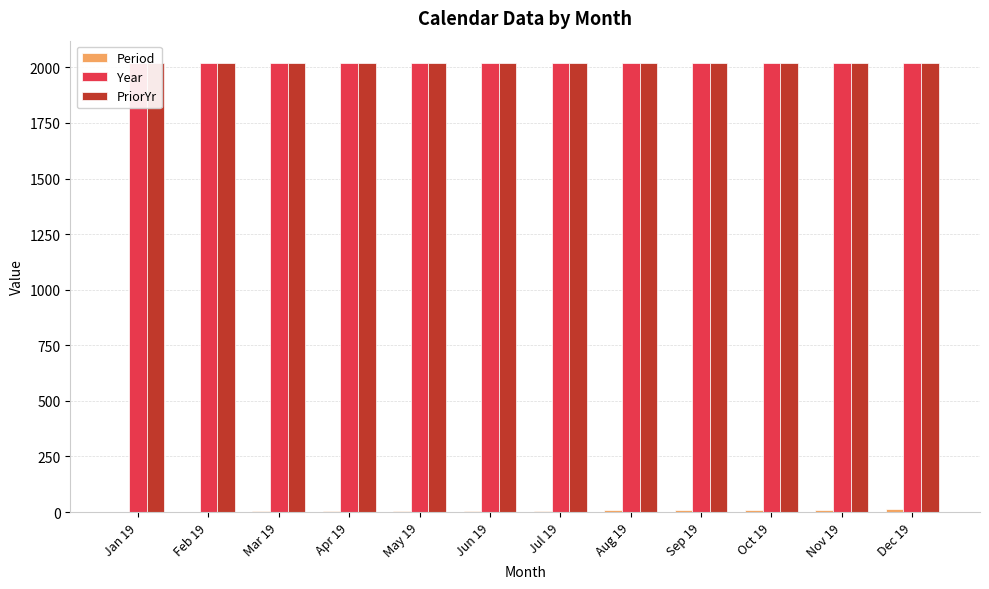

What is the label of the 2nd bar from the left?

Feb 19